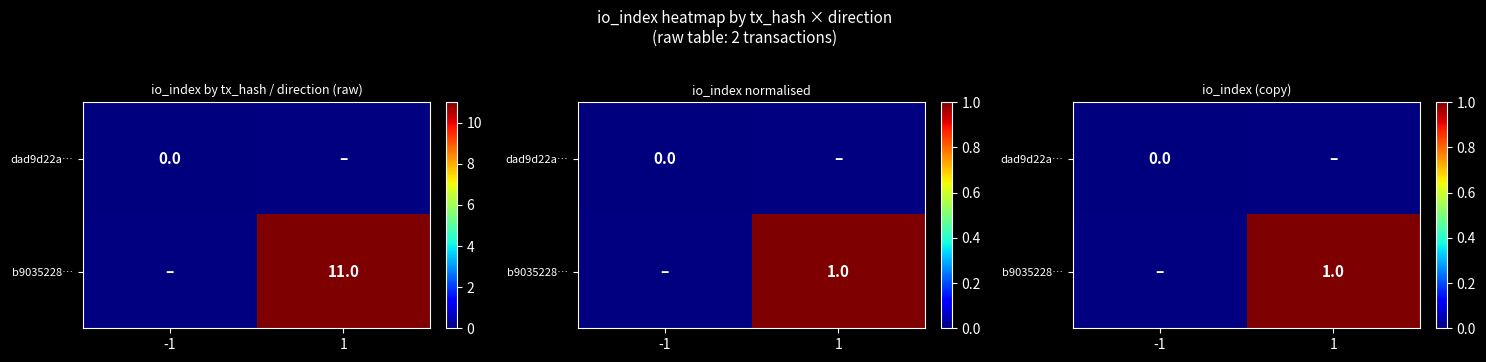

Rank the series by their average value, from lowest to highest.

dad9d22a…, b9035228…